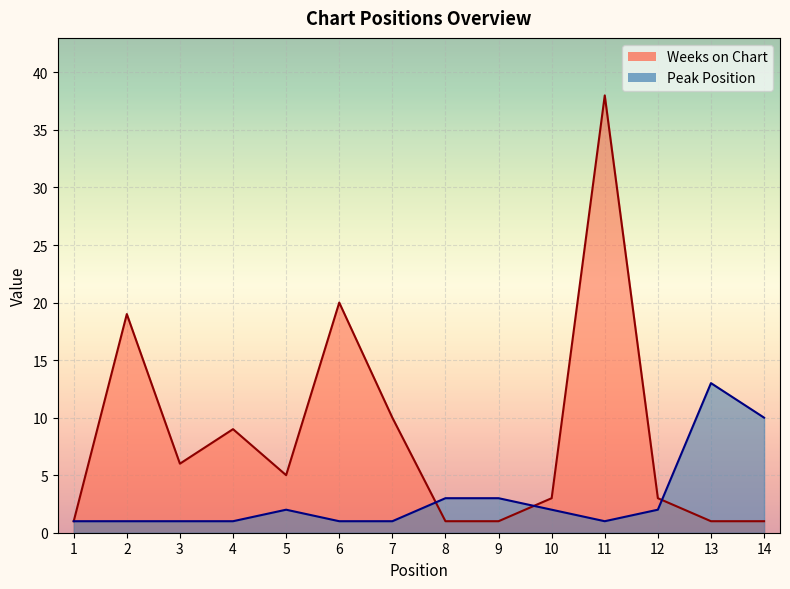

What is the sum of all Peak Position values?

42